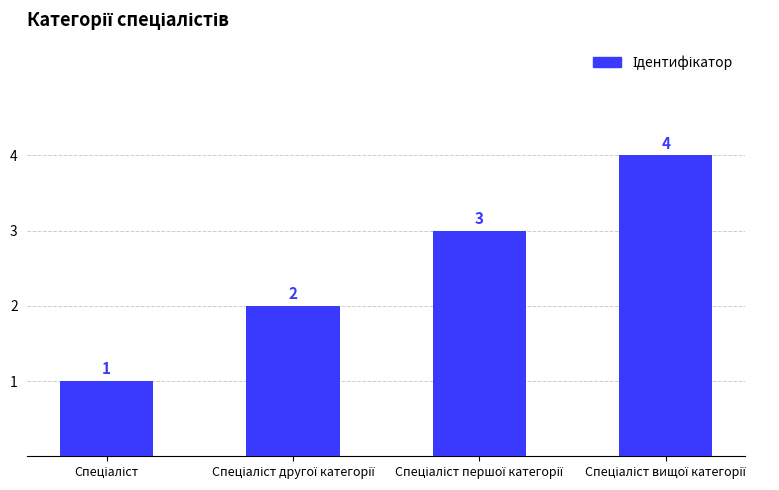

How many distinct data groups are displayed?

1